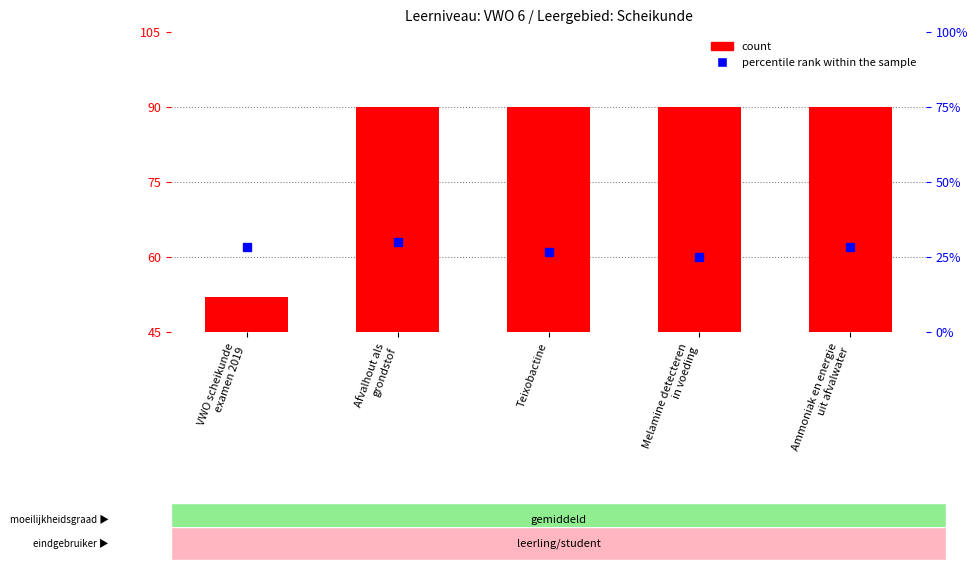

Are the bars horizontal?

No